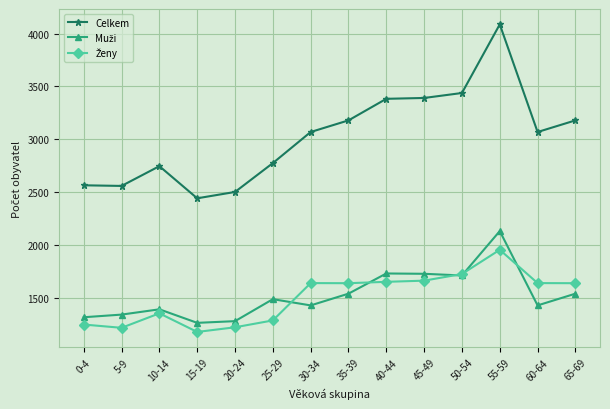

What is the label of the 7th point from the left?

30-34